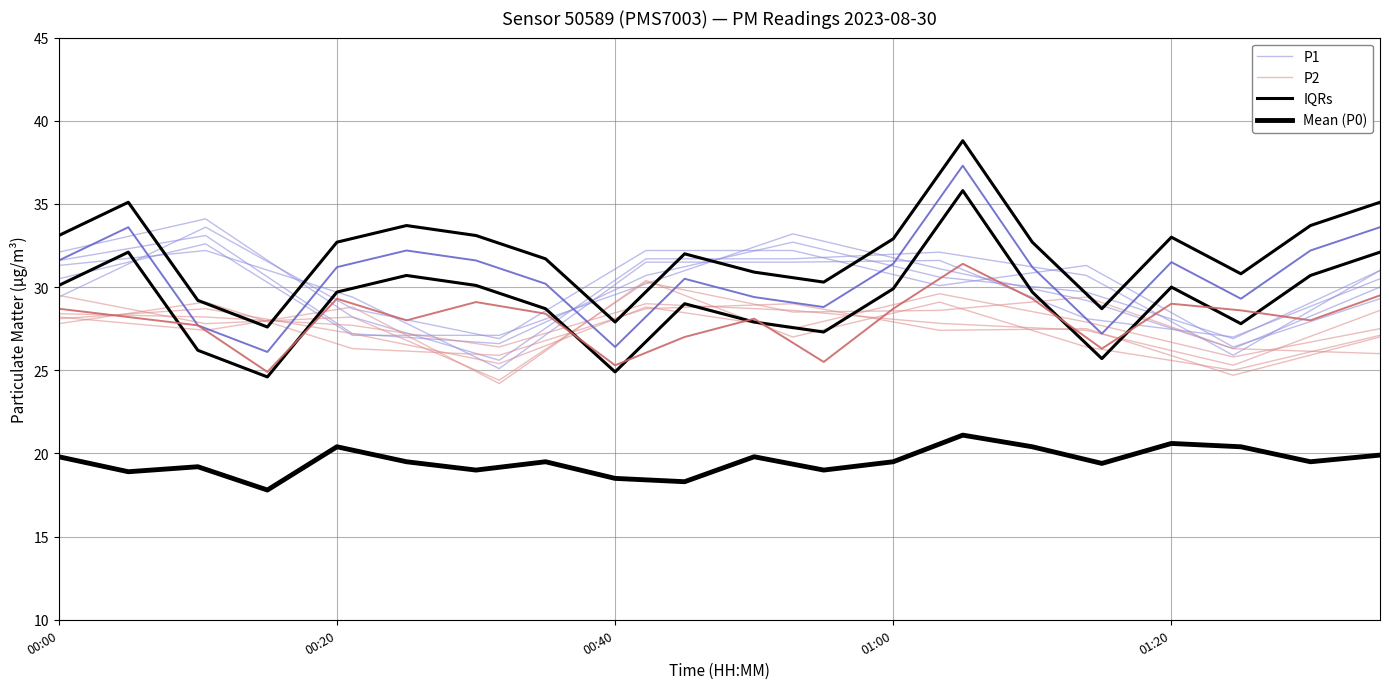

Which series has the largest total across all categories?

P1